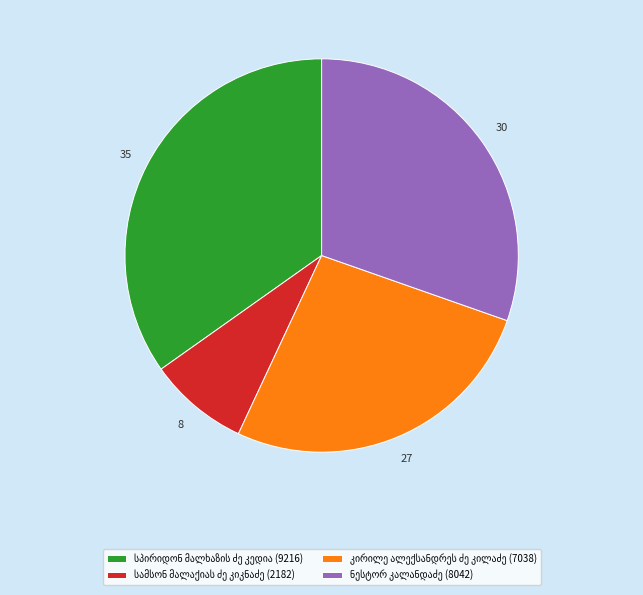

Does any single category account for the majority?

No